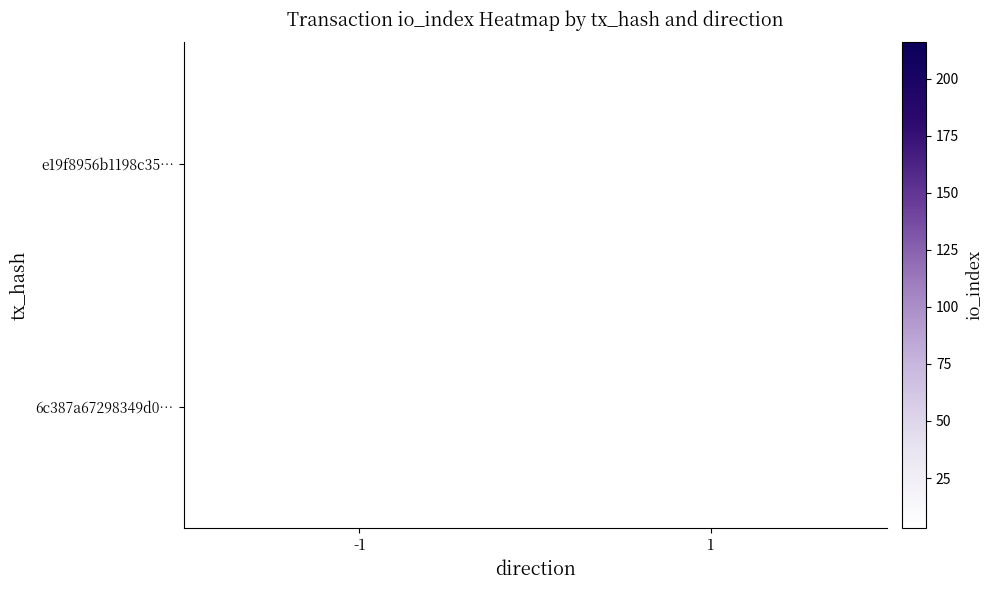

True or false: 6c387a67298349d0… has a value of 3 at 1.

True